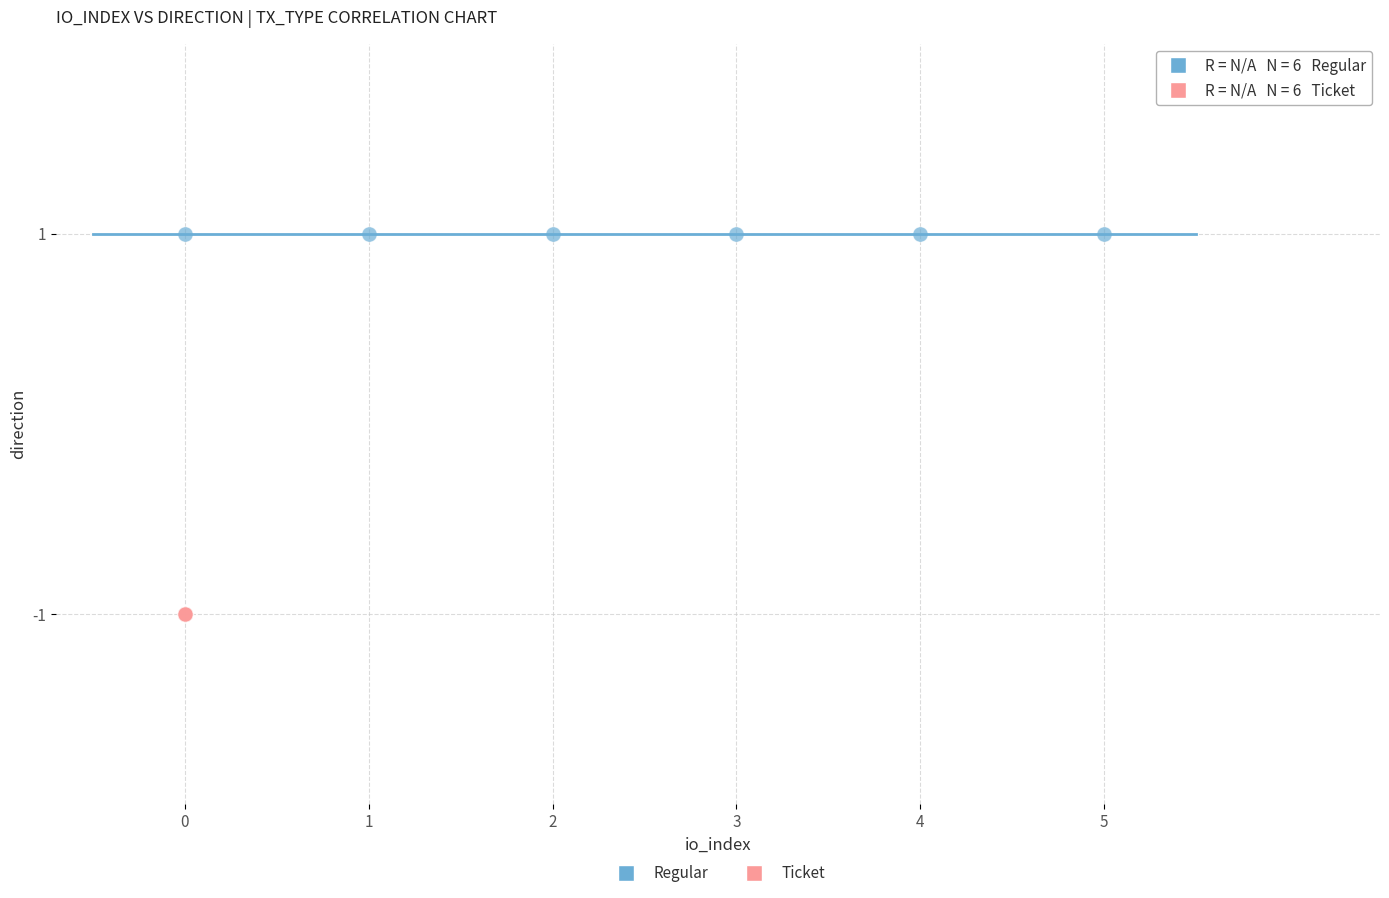

Which series reaches the minimum Y coordinate?

Ticket